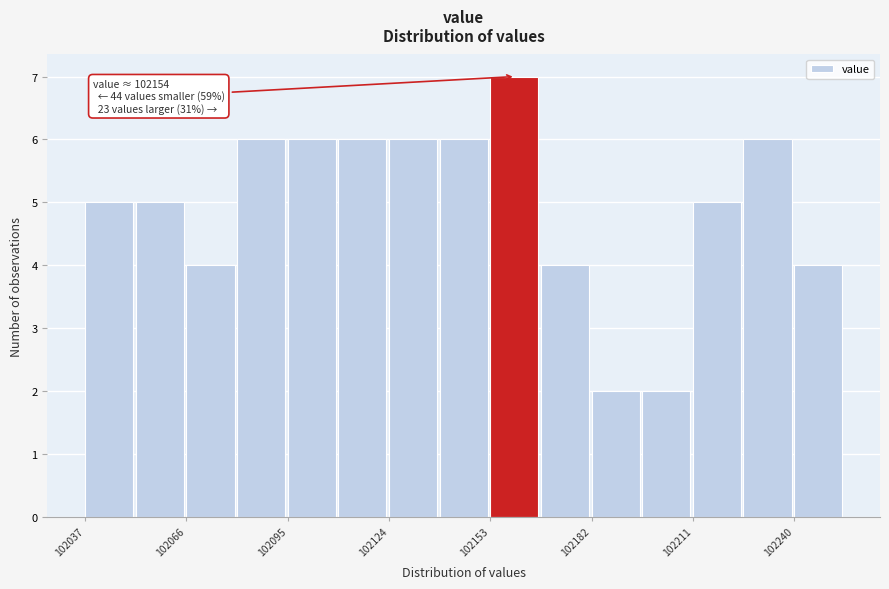

Around what value on the x-axis is the tallest bar? Give the approximate position of its centre, as read against the axis.

102160